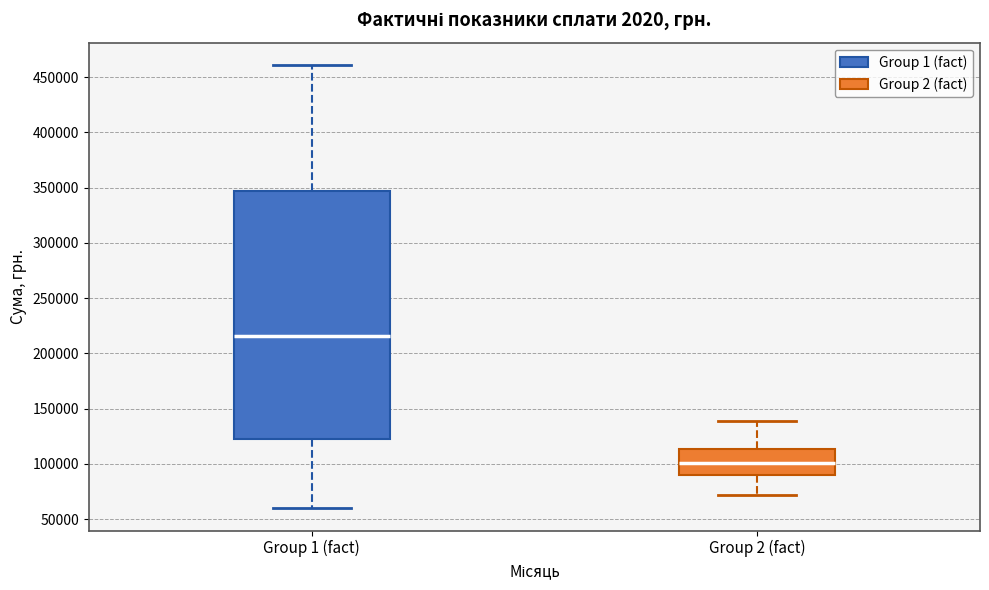

Reading left to right, transcribe this box plot: for each box, give where its median line is, the range the box spans, and where its two whiskers end, as read against the y-axis. The values are not printed on the chart, so give them approximately, as read against the axis.

Group 1 (fact): median 215000, box 120000 to 345000, whiskers 60000 to 460000
Group 2 (fact): median 100000, box 90000 to 115000, whiskers 70000 to 140000